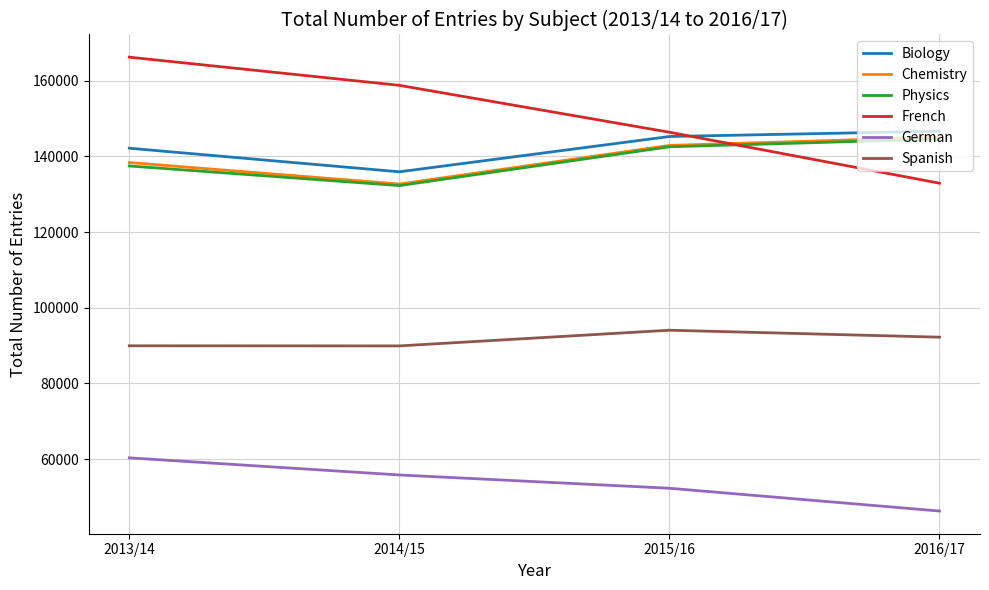

Is it true that German equals 67021 at 2016/17?

False